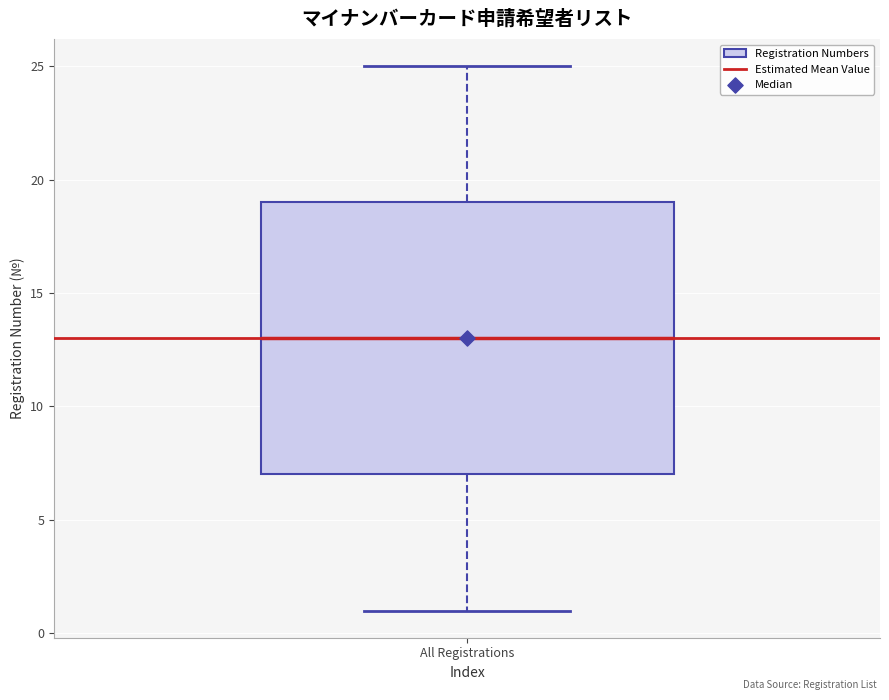

Read this box plot against the y-axis: the position of the median line, the range covered by the box, and the ends of both whiskers. The values are not printed on the chart, so give them approximately, as read against the axis.

median 13, box 7 to 19, whiskers 1 to 25